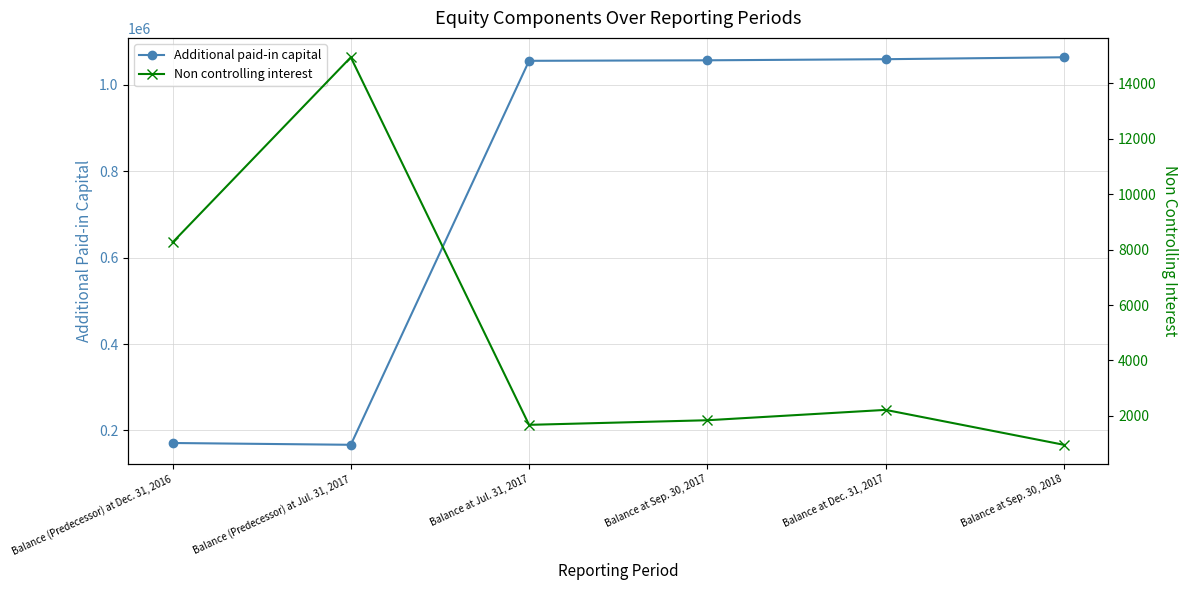

Reading right to left, extract all data points from this chart.

Additional paid-in capital: Balance at Sep. 30, 2018=1063603	Balance at Dec. 31, 2017=1059120	Balance at Sep. 30, 2017=1056563	Balance at Jul. 31, 2017=1055391	Balance (Predecessor) at Jul. 31, 2017=166867	Balance (Predecessor) at Dec. 31, 2016=171018
Non controlling interest: Balance at Sep. 30, 2018=955	Balance at Dec. 31, 2017=2215	Balance at Sep. 30, 2017=1841	Balance at Jul. 31, 2017=1675	Balance (Predecessor) at Jul. 31, 2017=14941	Balance (Predecessor) at Dec. 31, 2016=8258